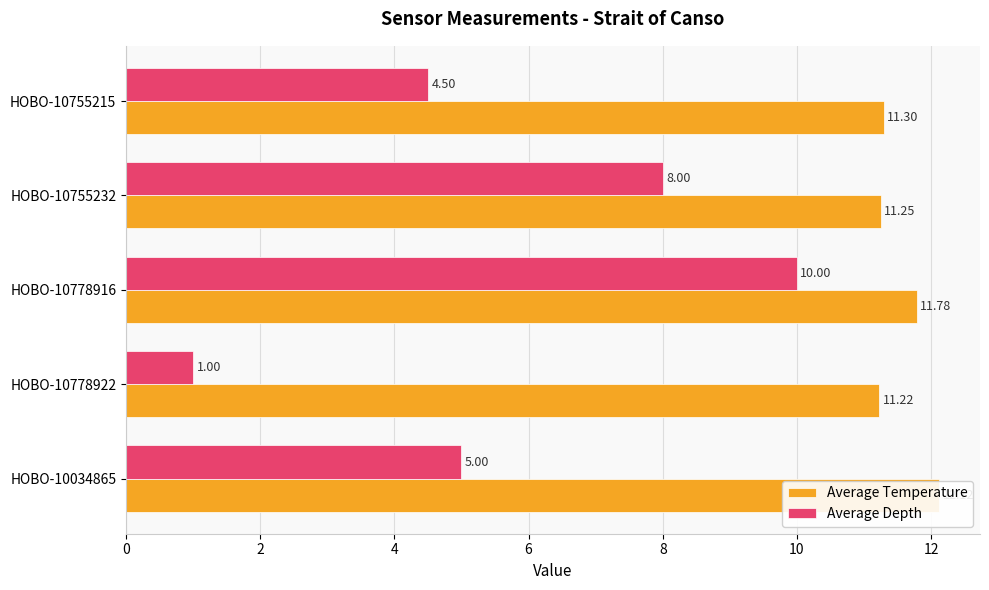

Rank the series by their maximum value, from lowest to highest.

Average Depth, Average Temperature